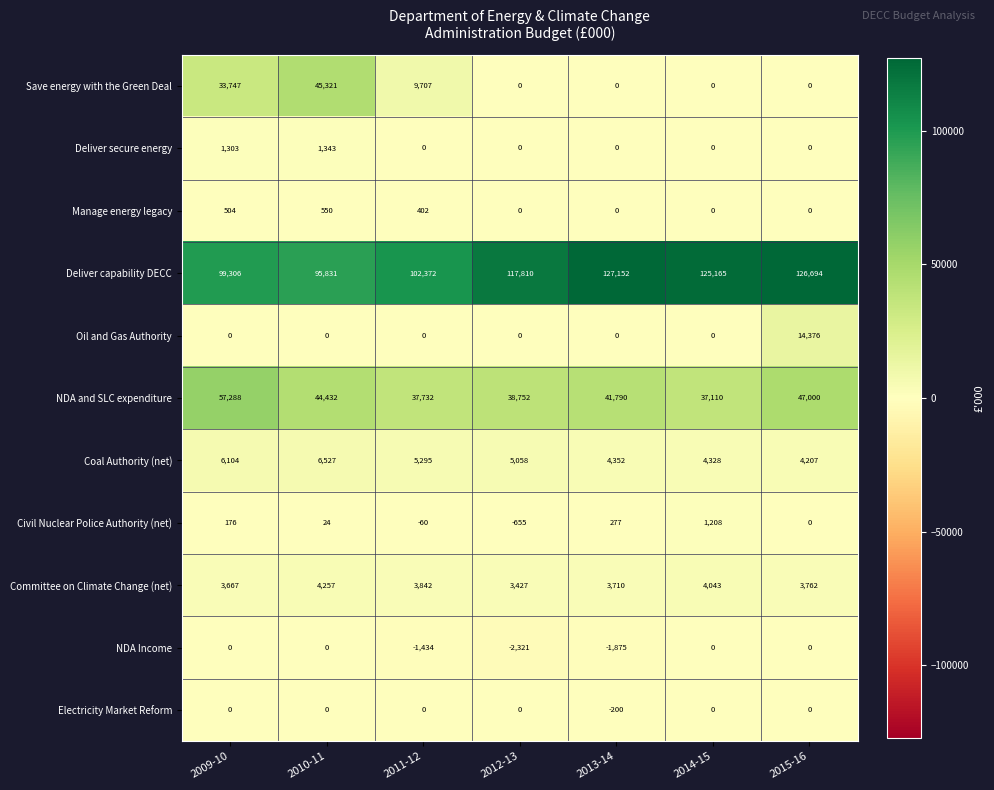

What is the difference between the maximum and minimum values in the Oil and Gas Authority series?

14376